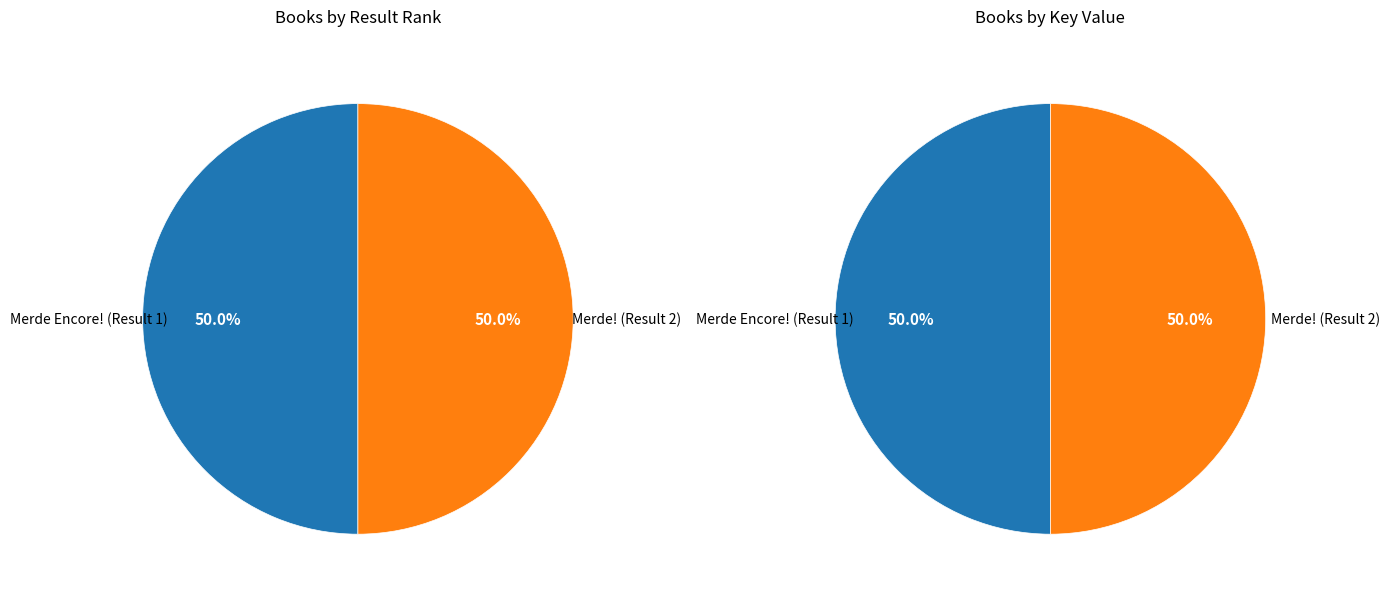

How many slices are in this pie chart?

2